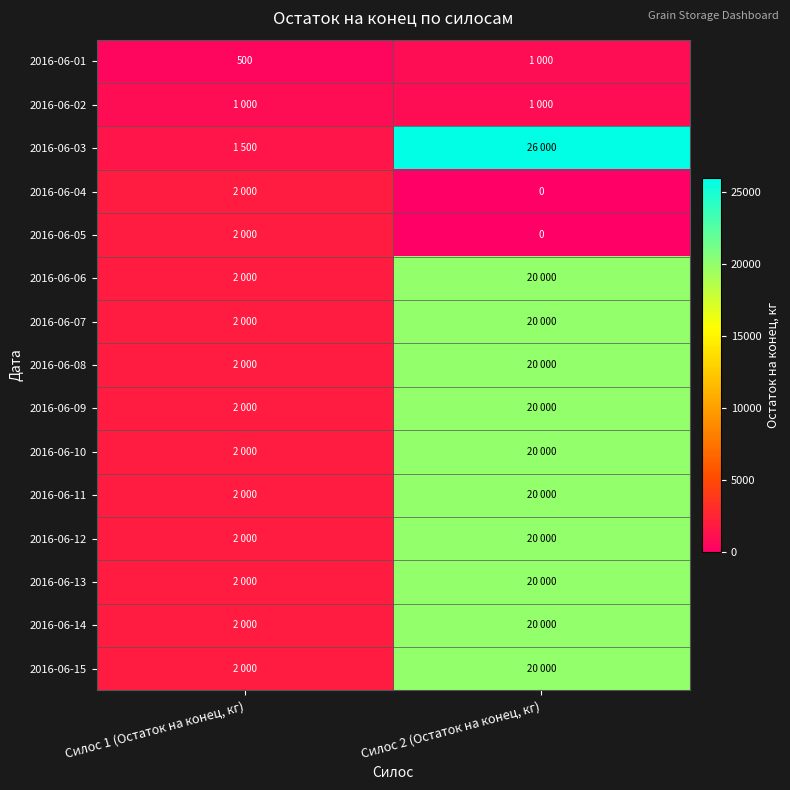

Is the value of 2016-06-14 at Силос 1 (Остаток на конец, кг) greater than the value of 2016-06-10 at Силос 1 (Остаток на конец, кг)?

No